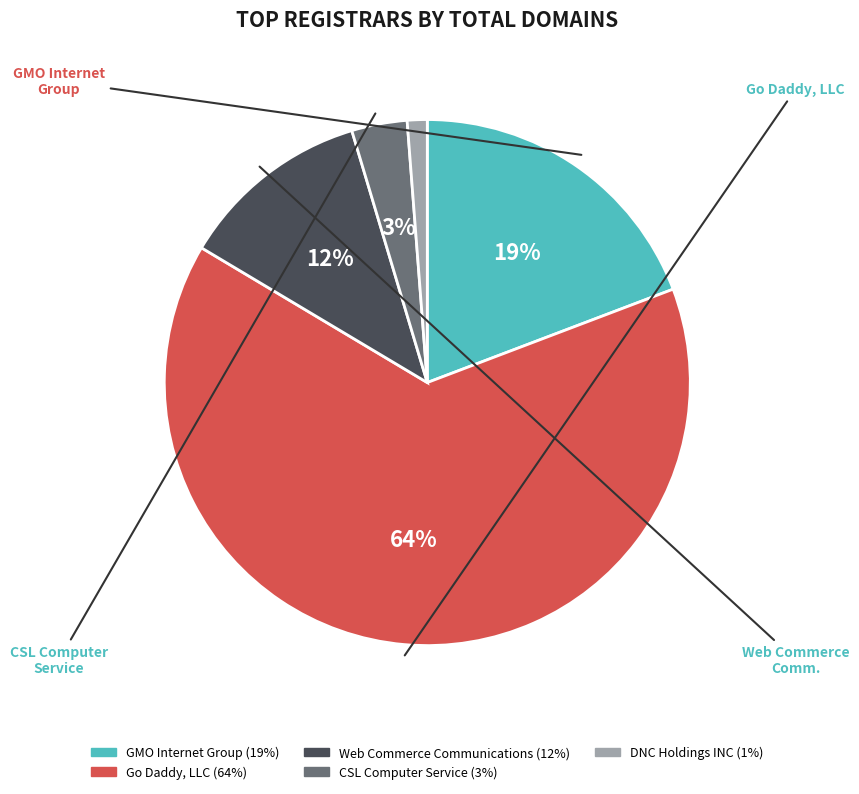

What is the largest slice in the pie chart?

Go Daddy, LLC